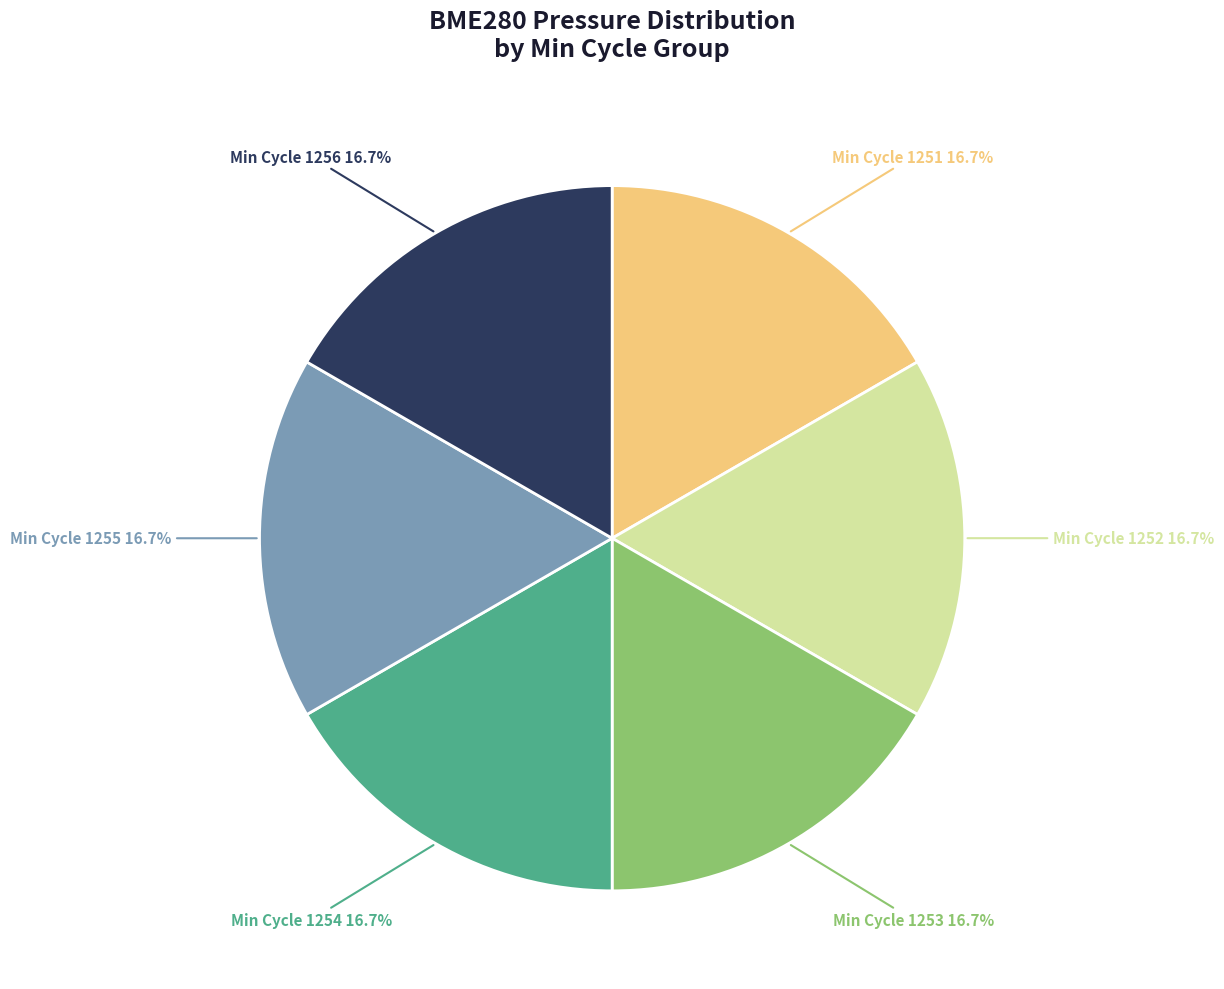

What portion of the pie excludes Min Cycle 1255?

83.3%